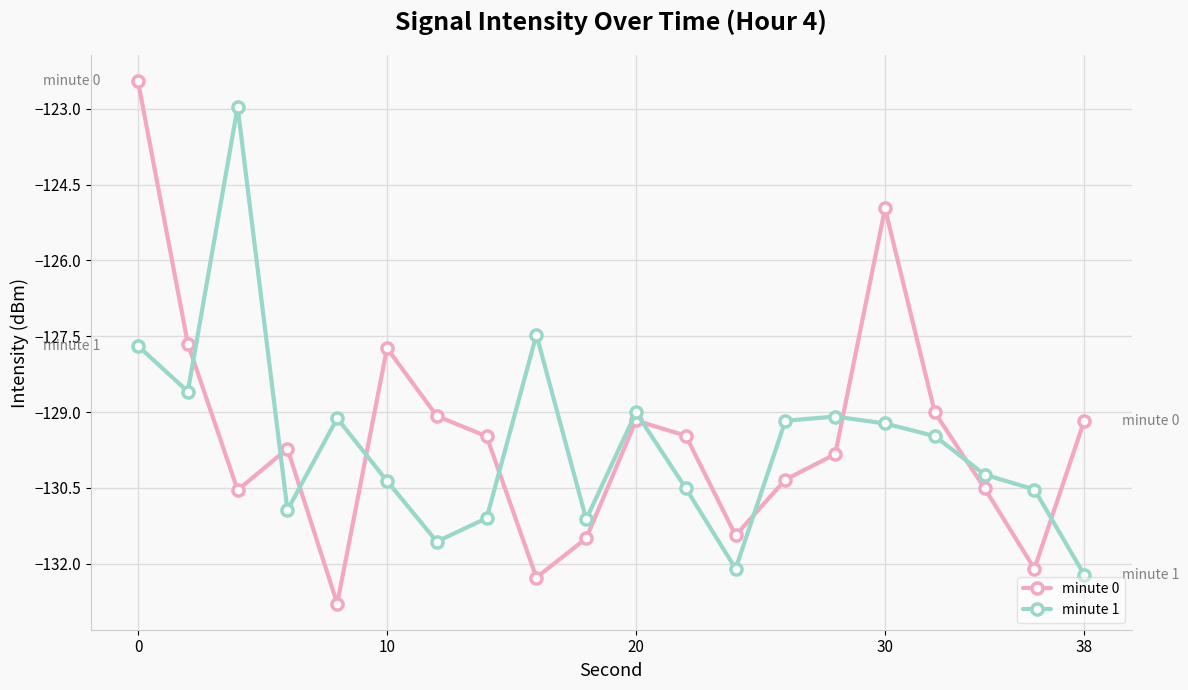

What is the average value of the minute 1 series?

-129.6